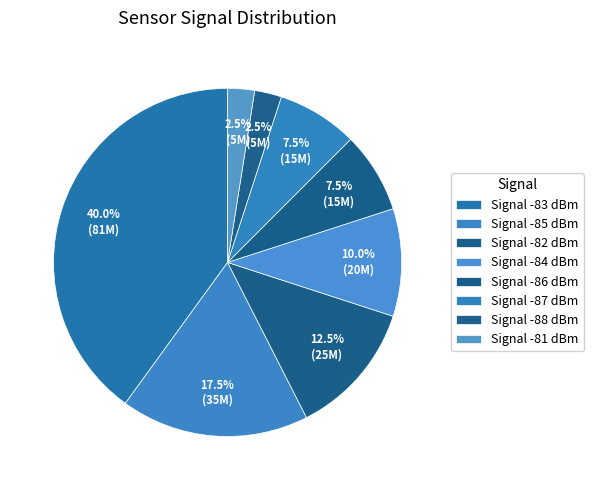

Count the number of slices in the pie.

8